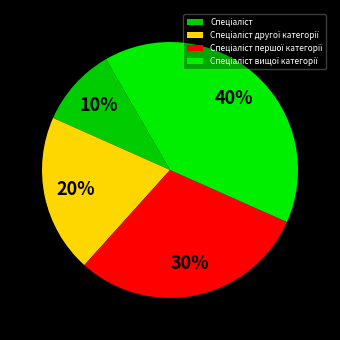

What percentage is the Спеціаліст slice, to the nearest percent?

10%